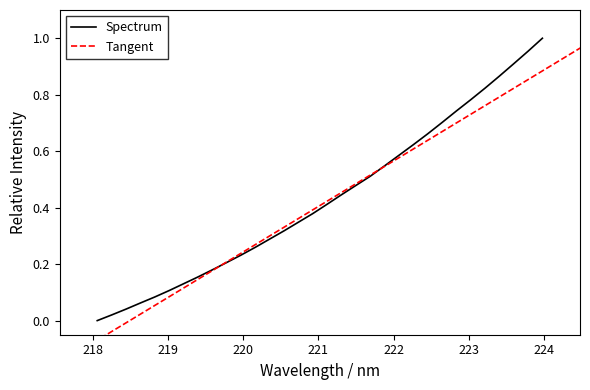

What is the sum of the values at 223.7895 and 222.8355?

1.7